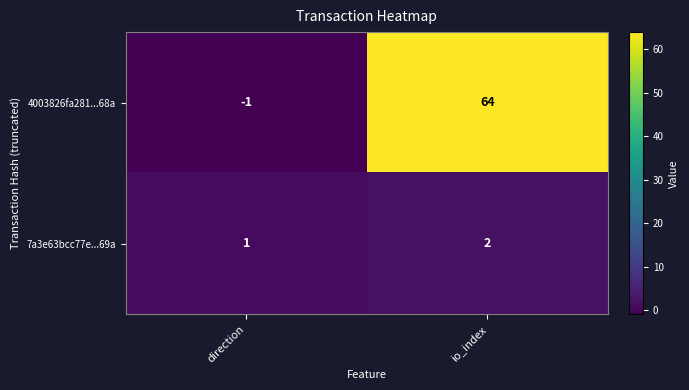

Which series changed the most between direction and io_index?

4003826fa281...68a